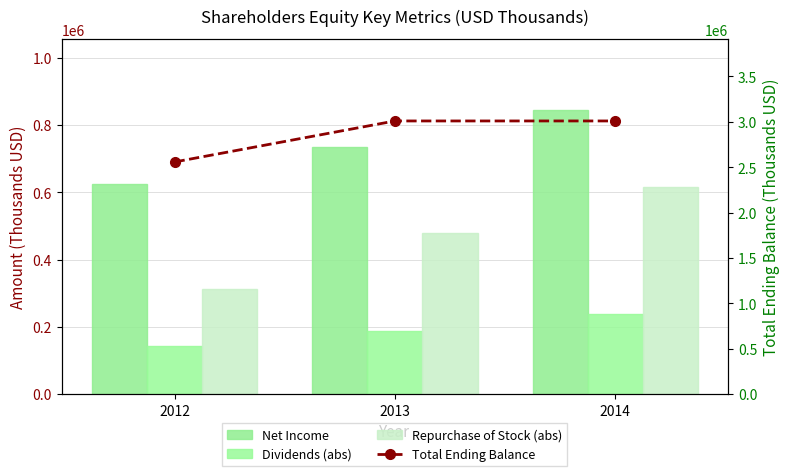

What is the difference between the highest and lowest values at 2014?

2771186